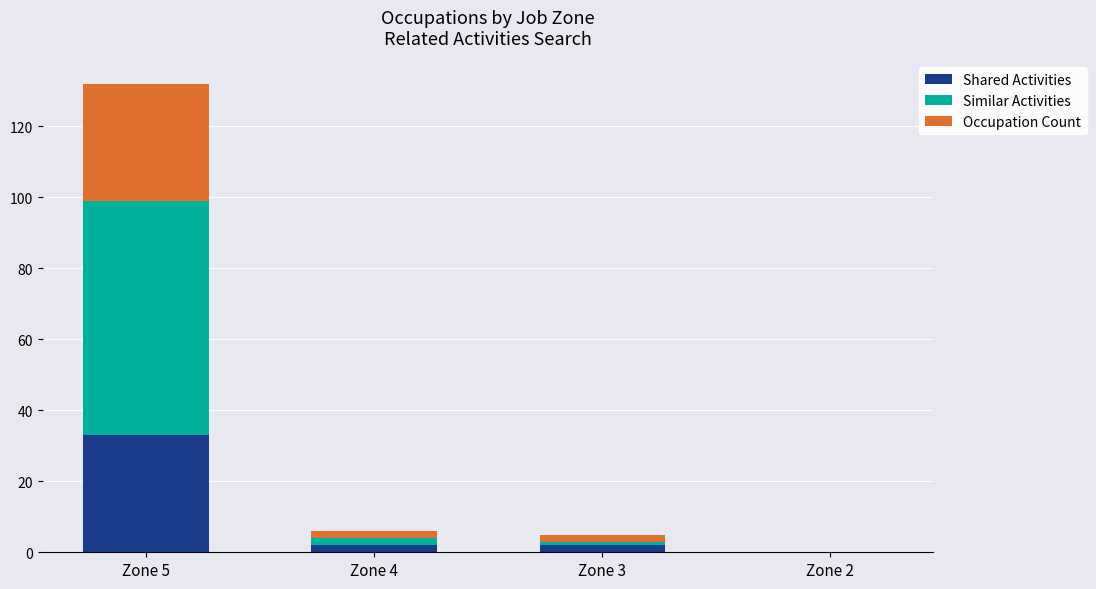

True or false: Shared Activities has a value of 33 at Zone 5.

True